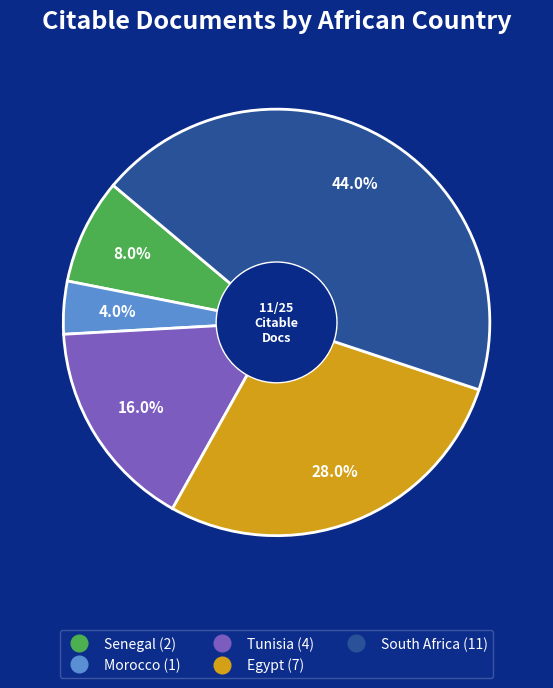

Is there any slice that represents more than half of the pie?

No